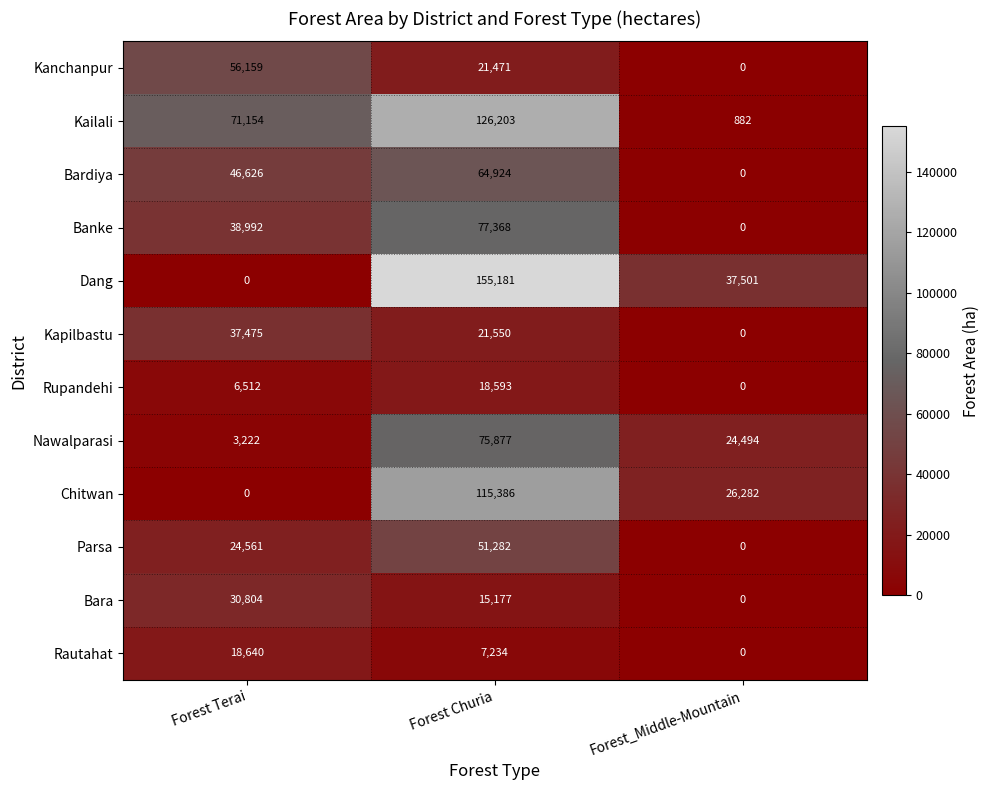

At which label does Chitwan first exceed 26282?

Forest Churia